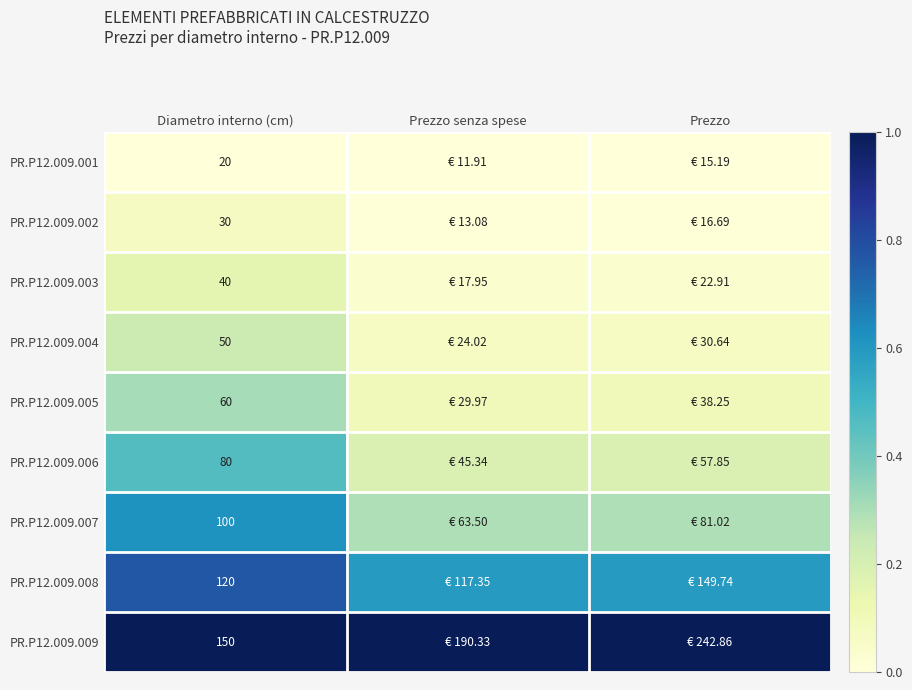

Is the value of PR.P12.009.001 at Diametro interno (cm) greater than the value of PR.P12.009.007 at Diametro interno (cm)?

No